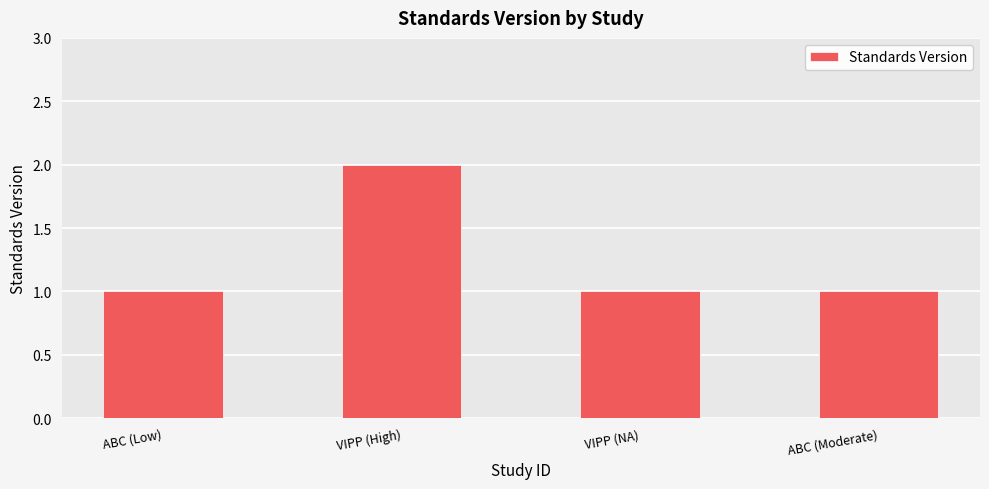

What is the average value?

1